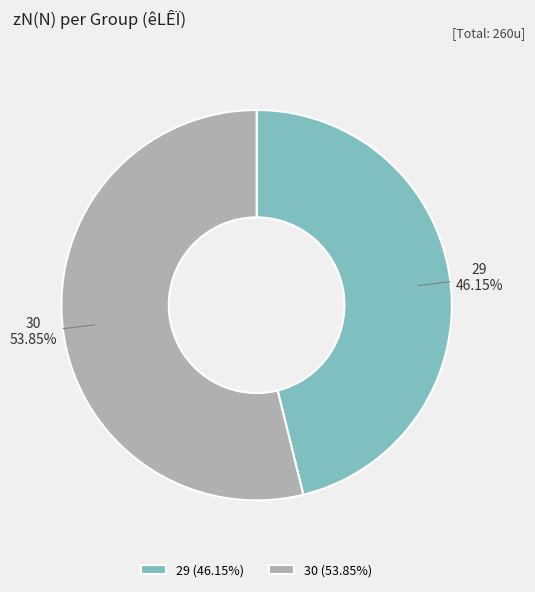

Is it true that 30 is 54% of the pie?

True